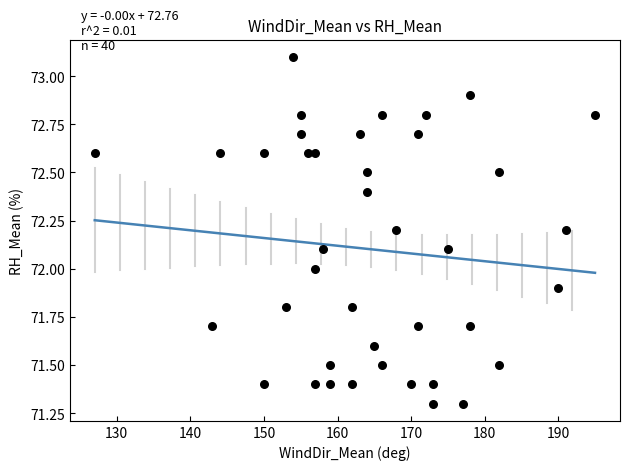

What is the range of X values (max minus min)?

68.0